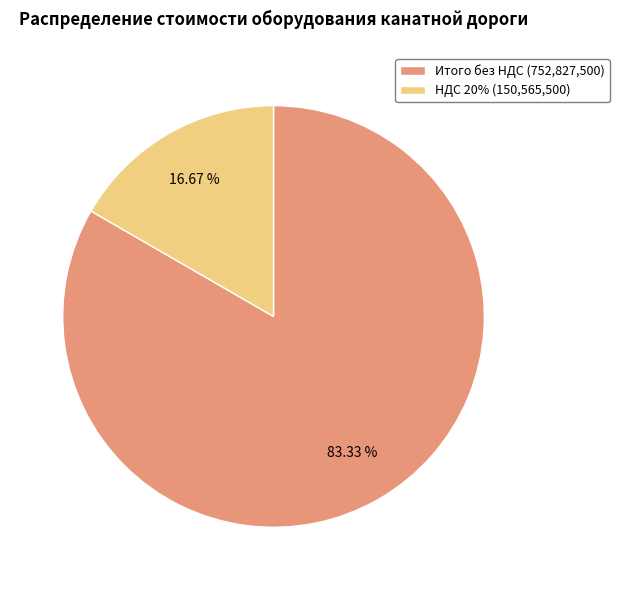

Between НДС 20% (150,565,500) and Итого без НДС (752,827,500), which is larger?

Итого без НДС (752,827,500)